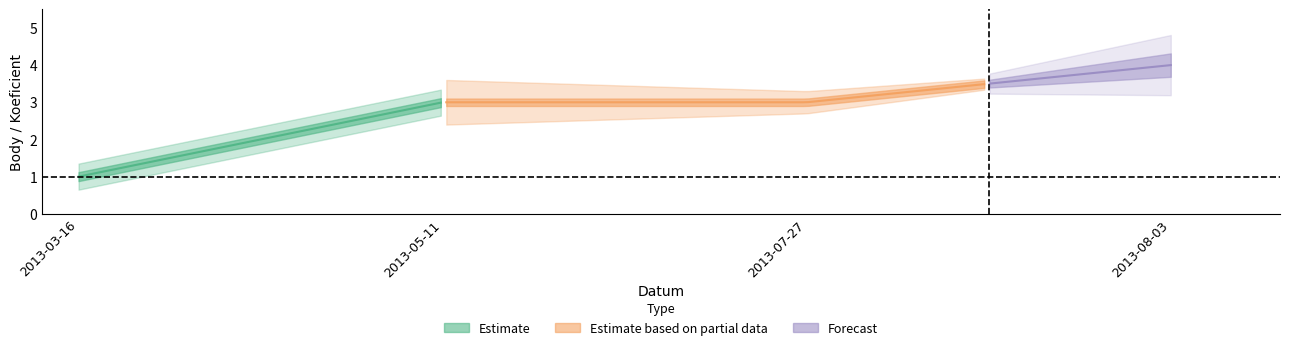

At which label does Koeficient reach its peak?

2013-08-03